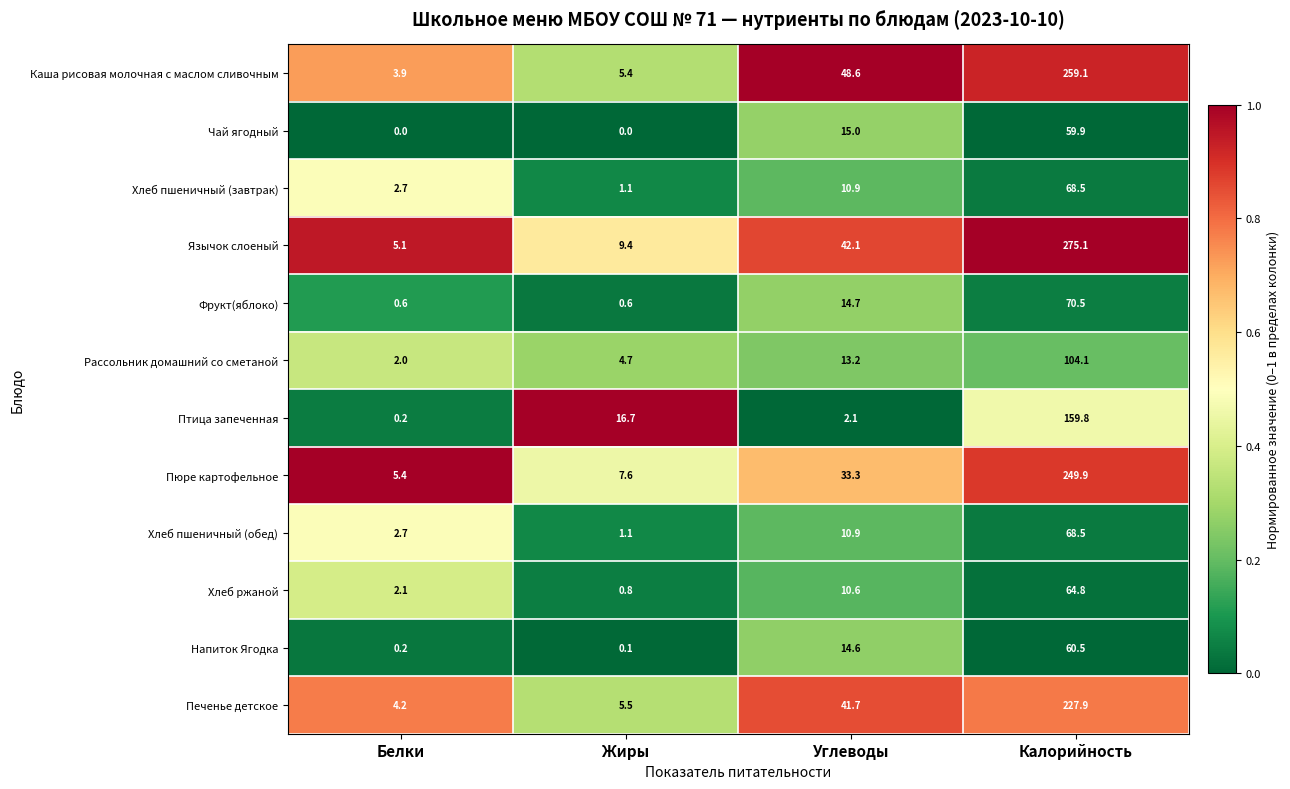

Where is Каша рисовая молочная с маслом сливочным nearest to the value 131?

Углеводы